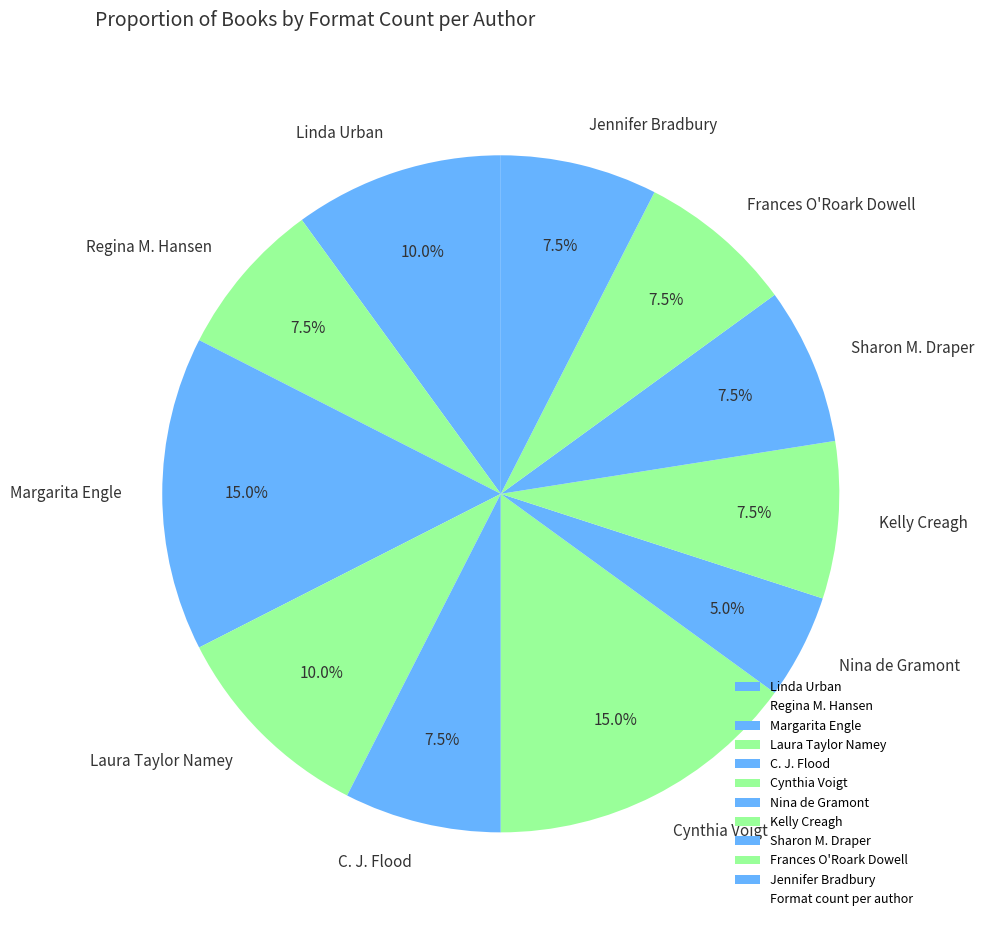

Does Kelly Creagh represent more than half of the total?

No